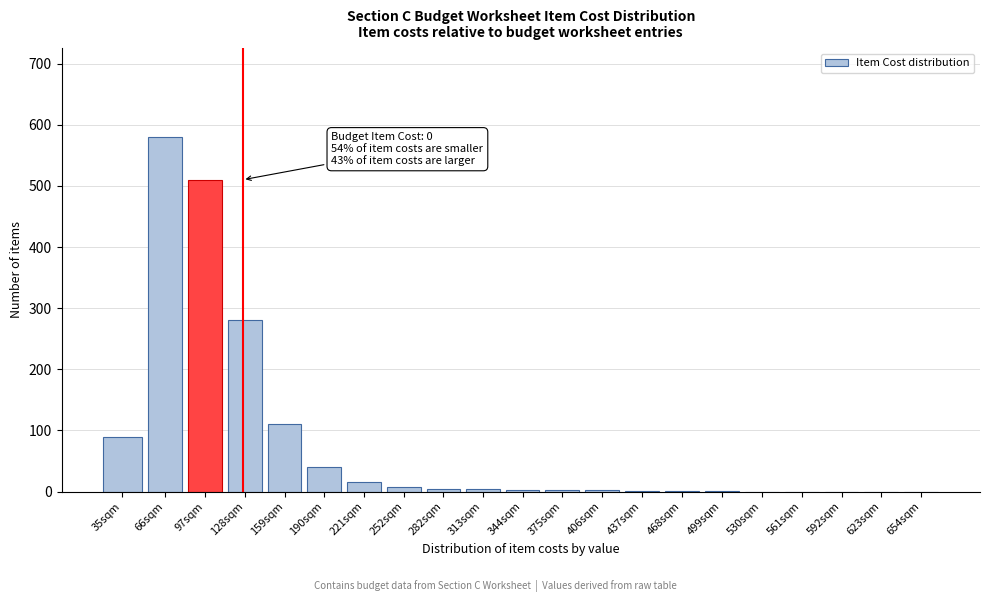

The value at 66sqm is 580. True or false?

True